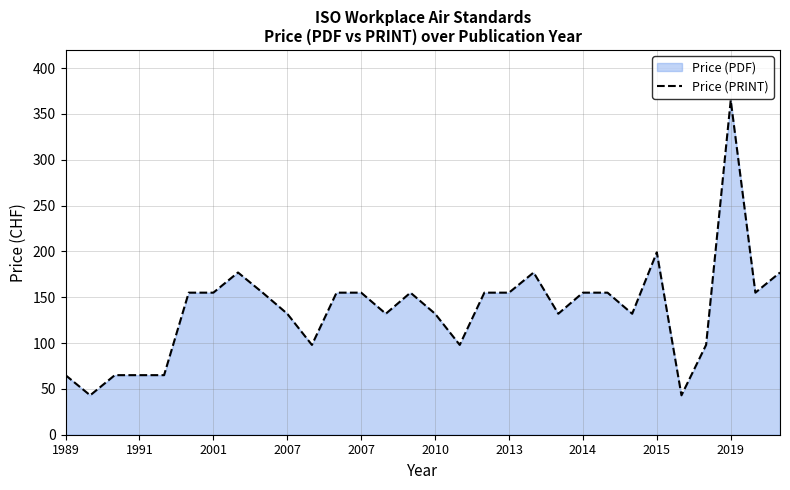

The value at 29 is 90. True or false?

False